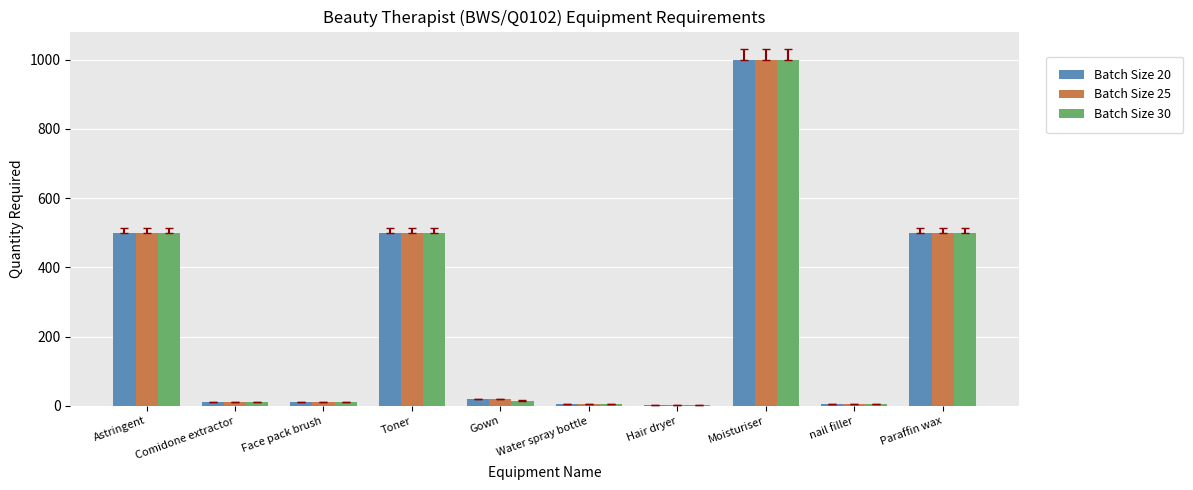

Count the number of categories in the chart.

10